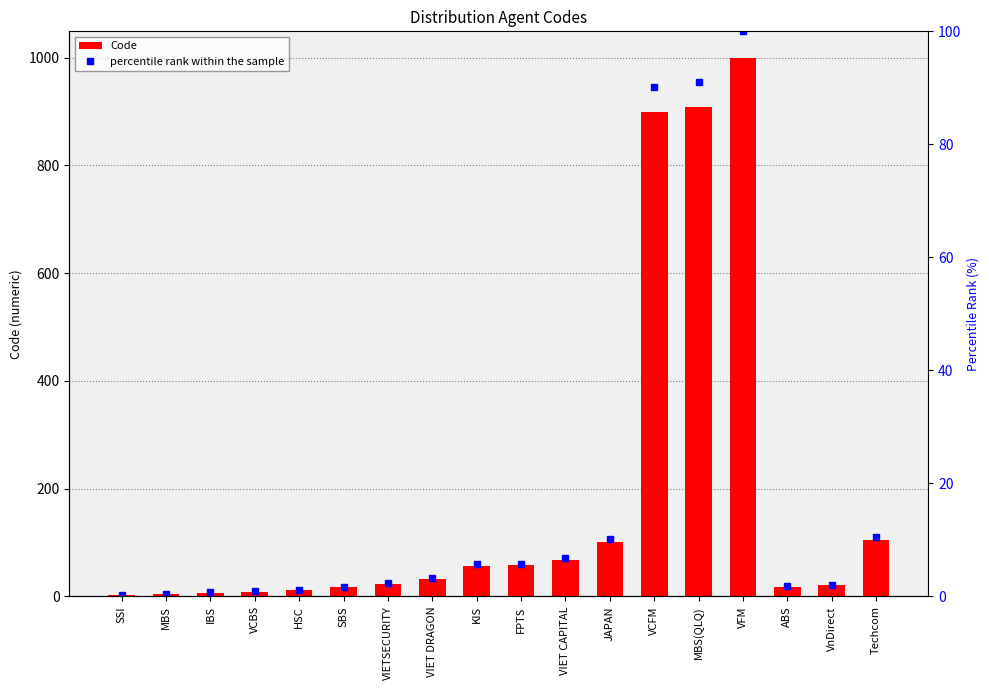

What is the maximum value for percentile rank within the sample?

100.0